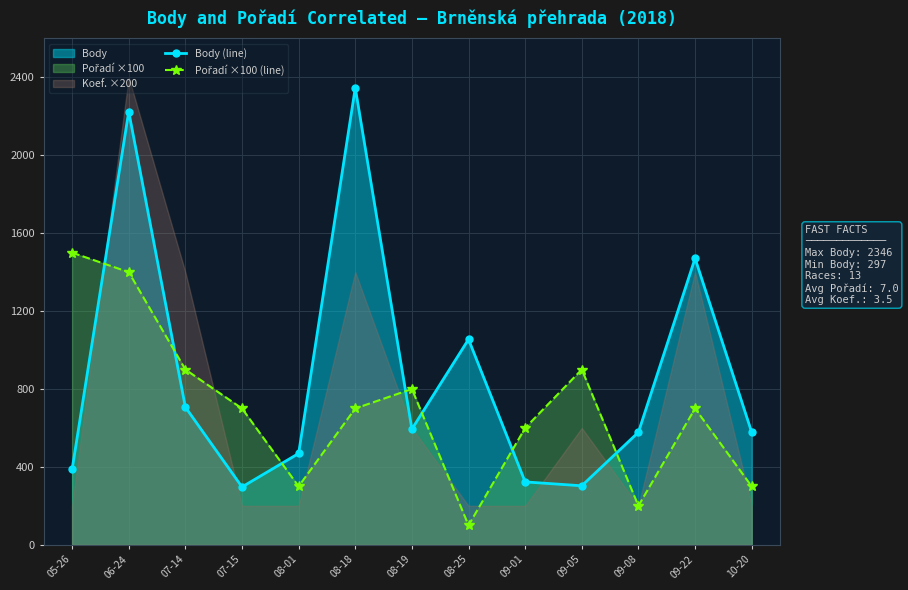

How many times do Body (line) and Pořadí ×100 (line) cross each other?

7